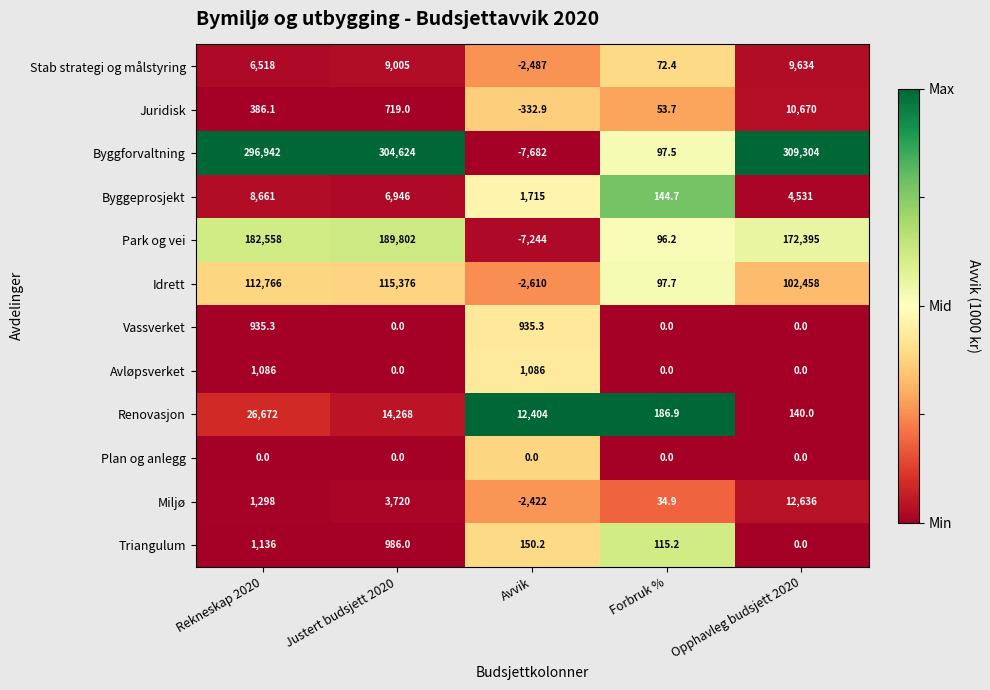

The Renovasjon series shows 43.6 at Forbruk %. True or false?

False